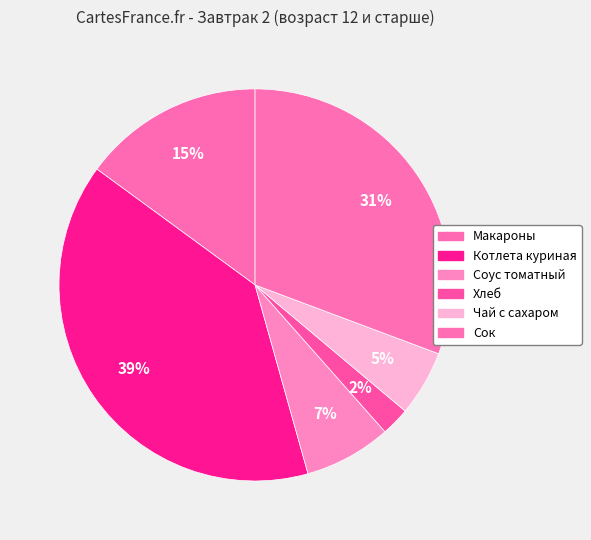

To the nearest percent, what is the difference between the largest and smallest slice percentages?

37%